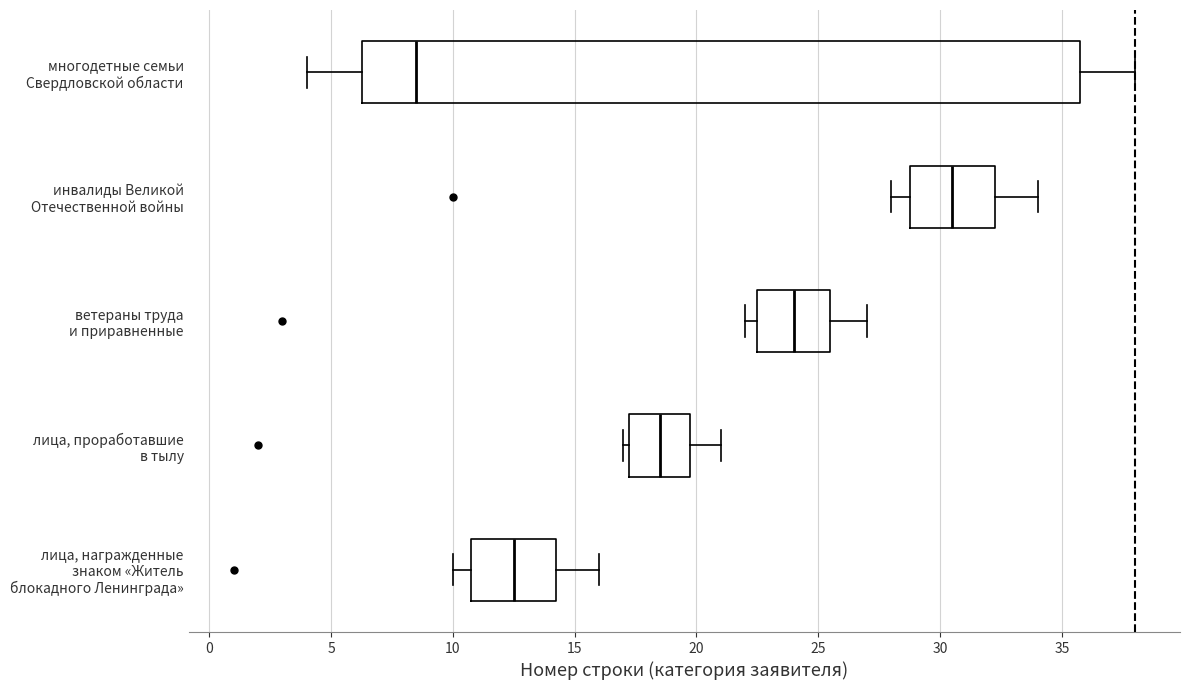

Reading bottom to top, transcribe this box plot: for each box, give where its median line is, the range the box spans, and where its two whiskers end, as read against the x-axis. The values are not printed on the chart, so give them approximately, as read against the axis.

лица, награжденные знаком «Житель блокадного Ленинграда»: median 12.5, box 11.0 to 14.5, whiskers 10.0 to 16.0
лица, проработавшие в тылу: median 18.5, box 17.5 to 20.0, whiskers 17.0 to 21.0
ветераны труда и приравненные: median 24.0, box 22.5 to 25.5, whiskers 22.0 to 27.0
инвалиды Великой Отечественной войны: median 30.5, box 29.0 to 32.5, whiskers 28.0 to 34.0
многодетные семьи Свердловской области: median 8.5, box 6.5 to 36.0, whiskers 4.0 to 38.0